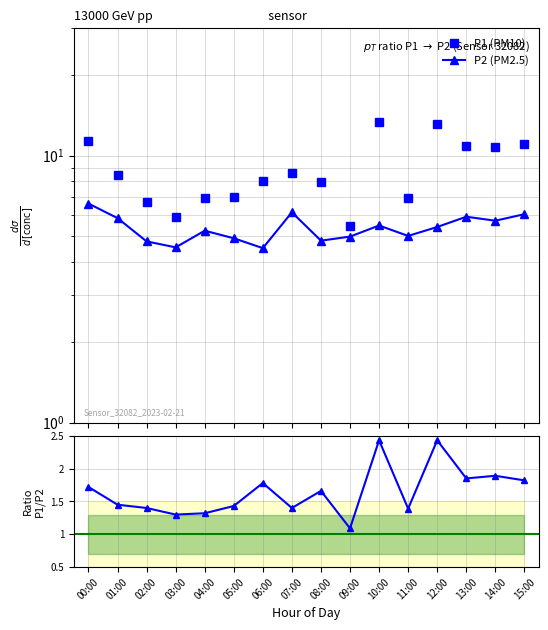

What is the label of the 6th point from the left?

05:00